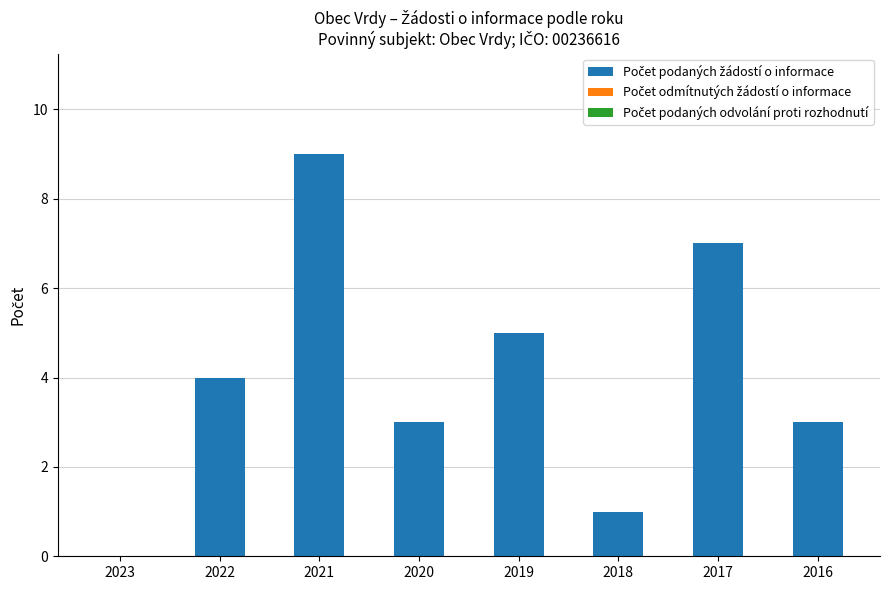

What is the change in value from 2018 to 2016?

+2